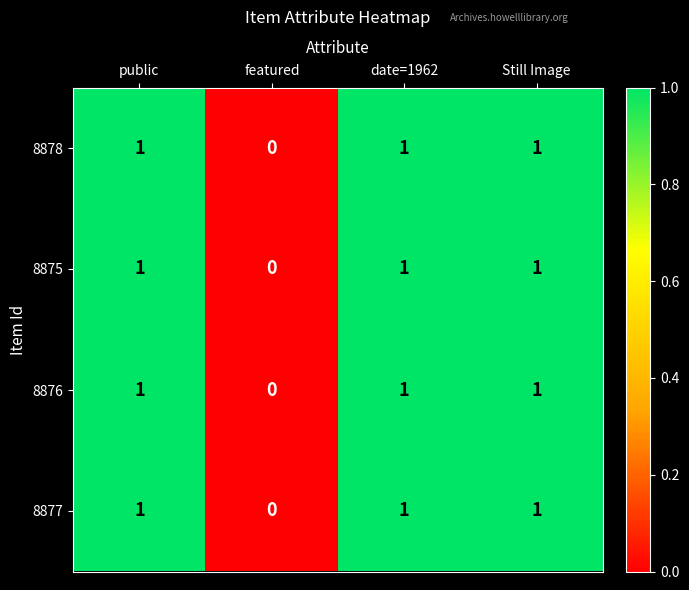

Count the number of categories in the chart.

4